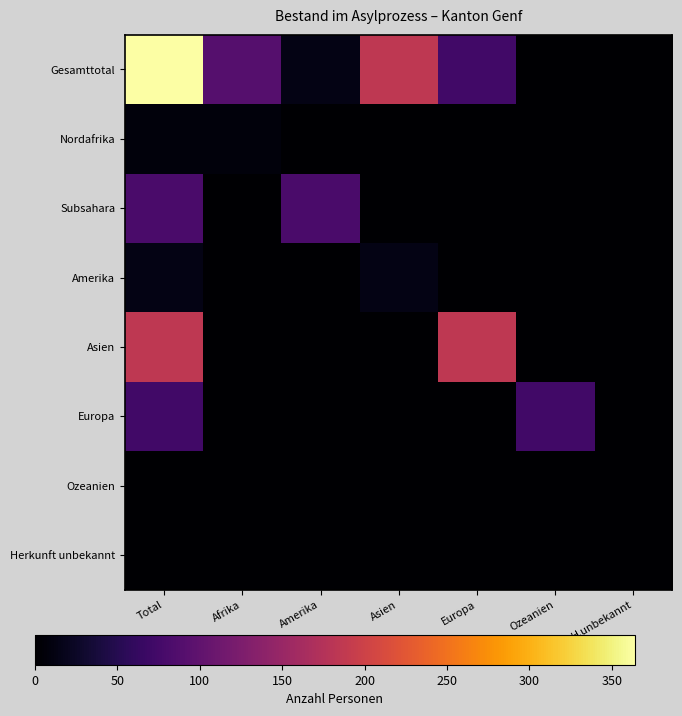

At how many categories does at least one series exceed 170?

3